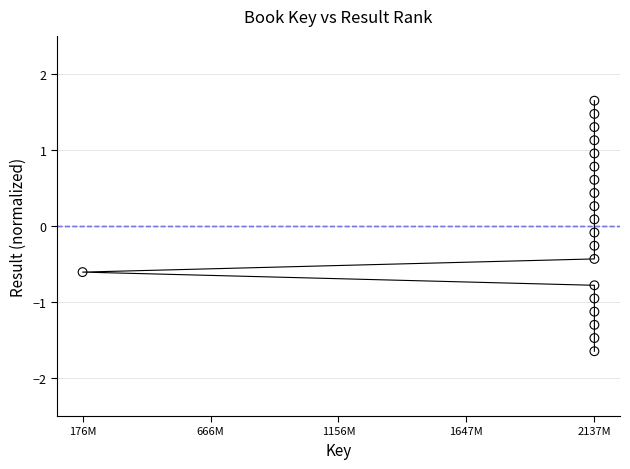

What is the range of Y values (max minus min)?

3.3